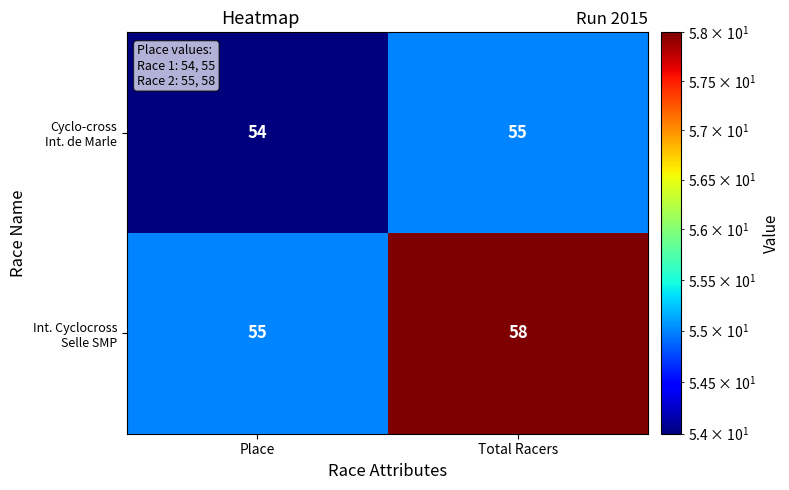

What is the difference between the highest and lowest values at Total Racers?

3